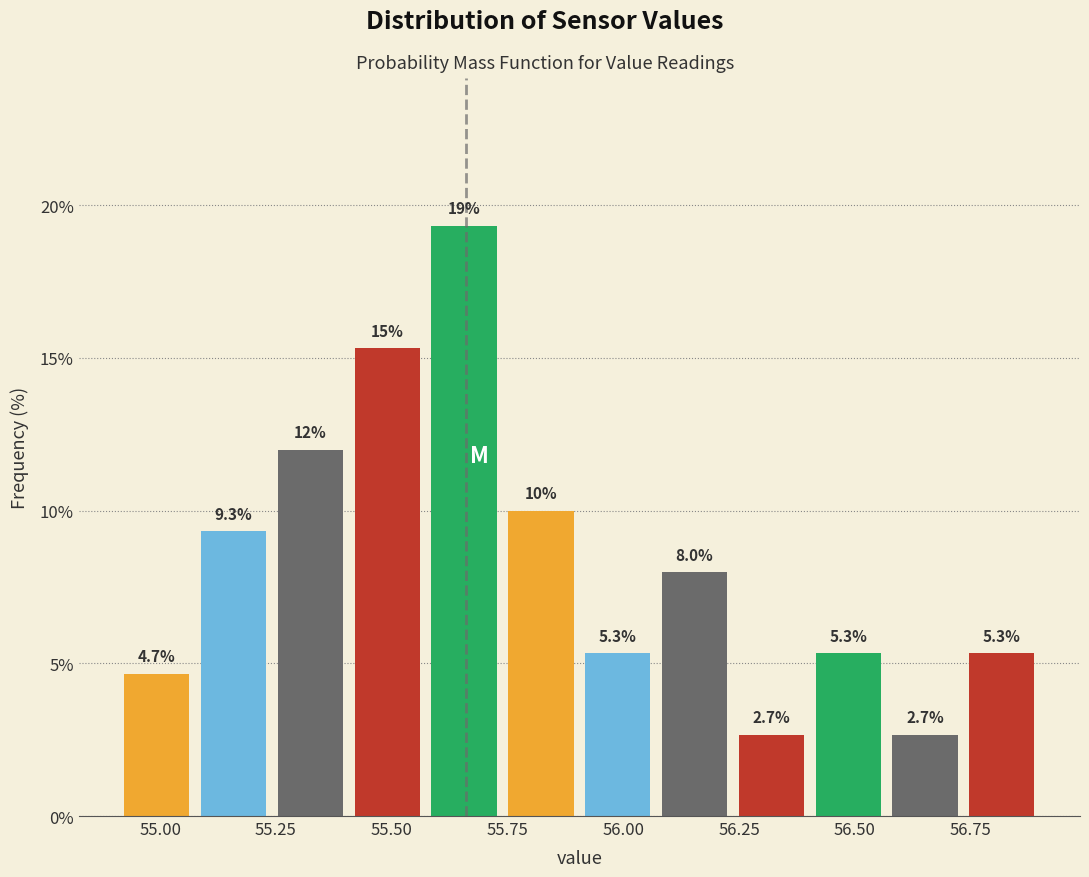

Read against the x-axis, roughly where is the centre of the tallest bar?

55.65